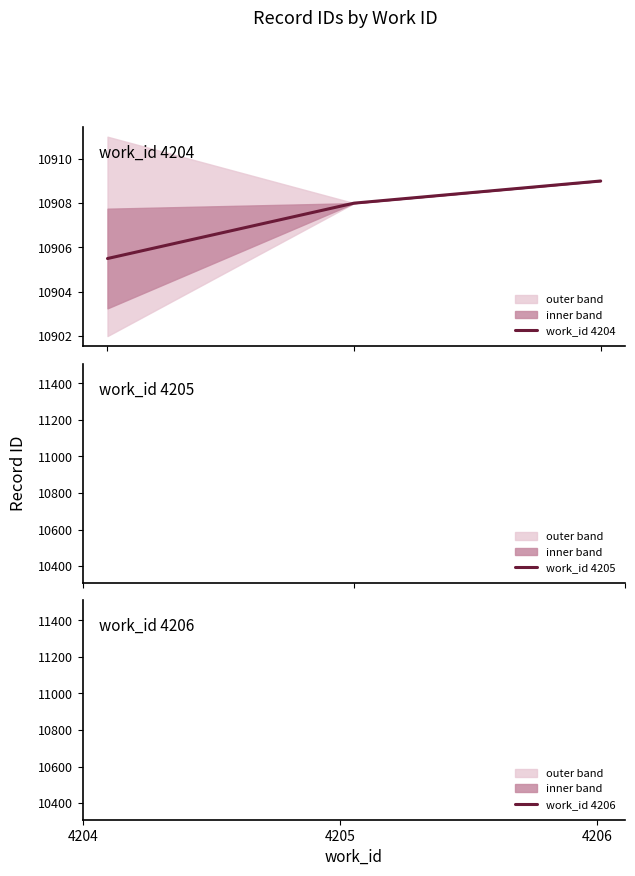

Where is the data nearest to the value 10907?

4205